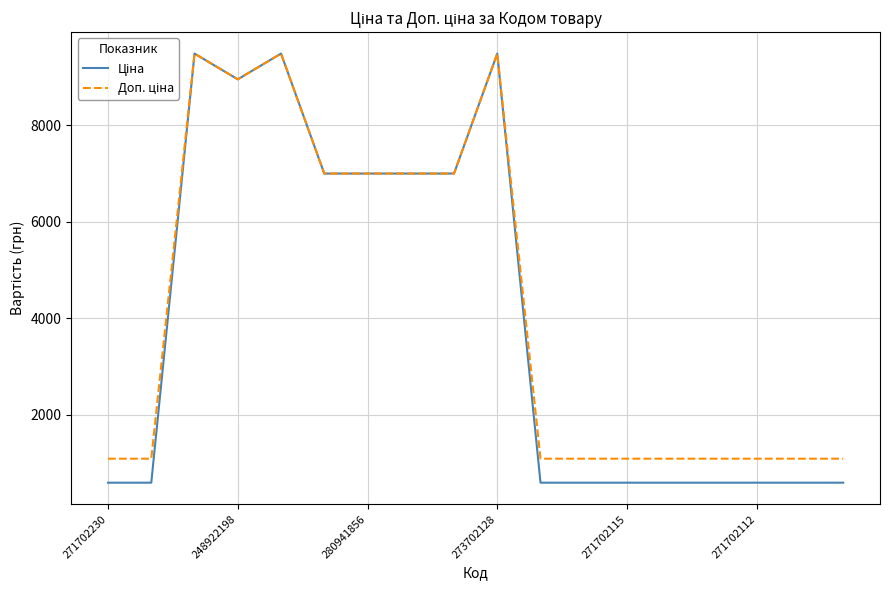

What is the maximum value shown in the chart?

9488.2